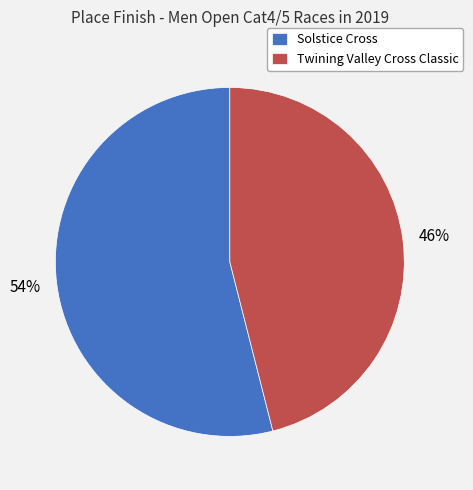

Approximately how many times larger is the value at Solstice Cross compared to Twining Valley Cross Classic?

1.2